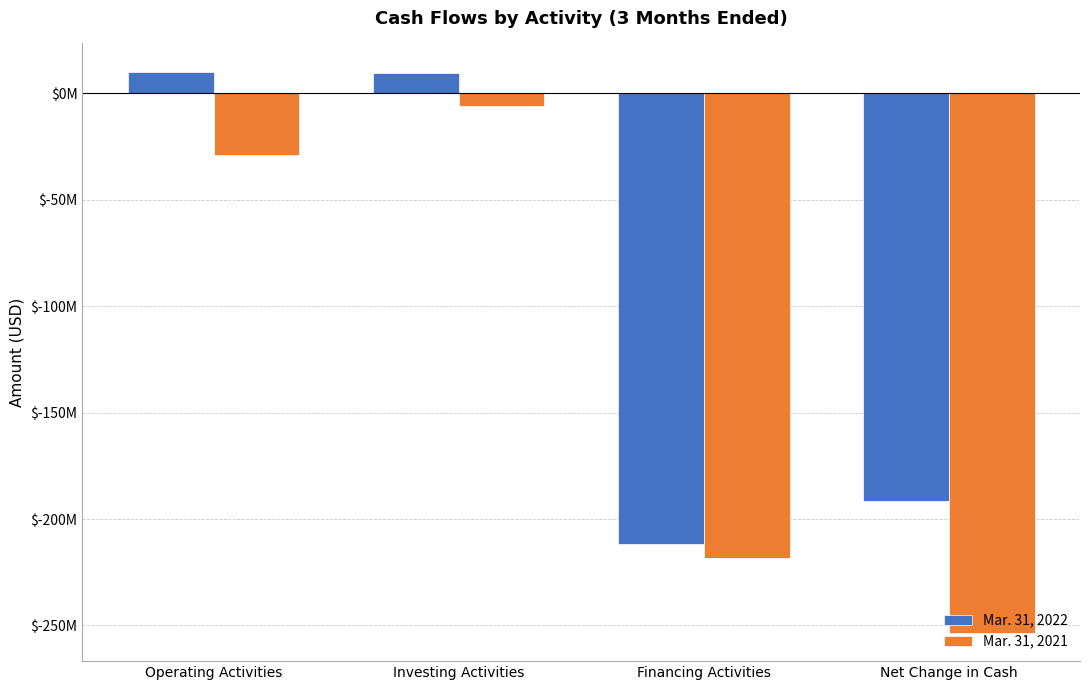

True or false: Mar. 31, 2021 has a value of -7965958 at Investing Activities.

False